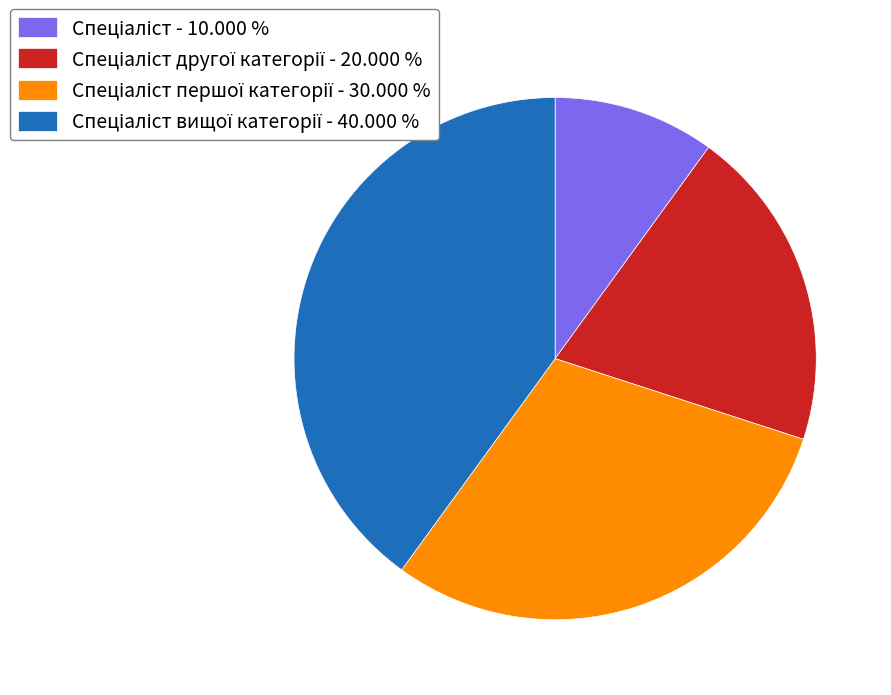

Is there any slice that represents more than half of the pie?

No